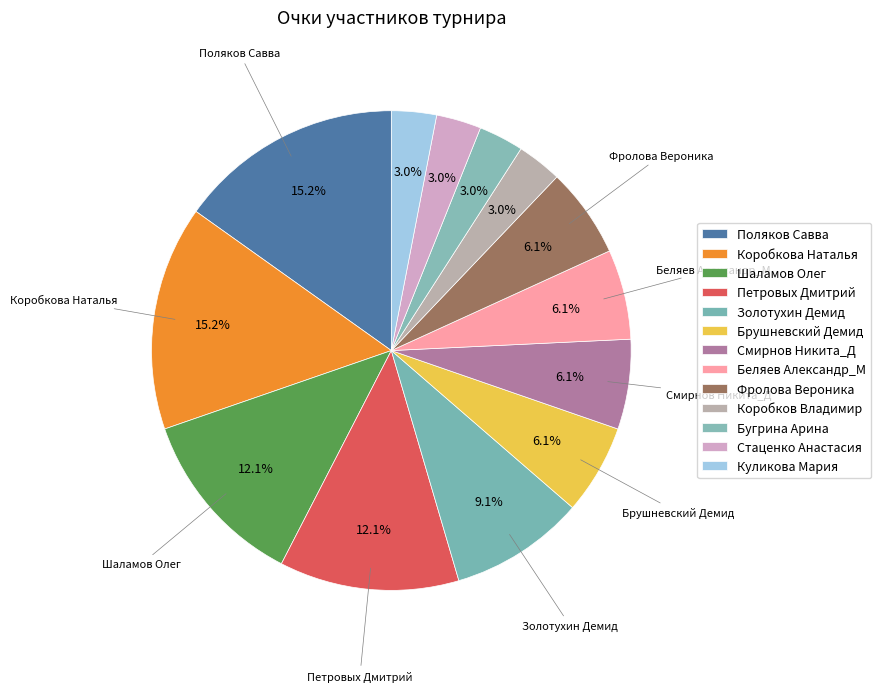

Is there a majority slice in this chart?

No